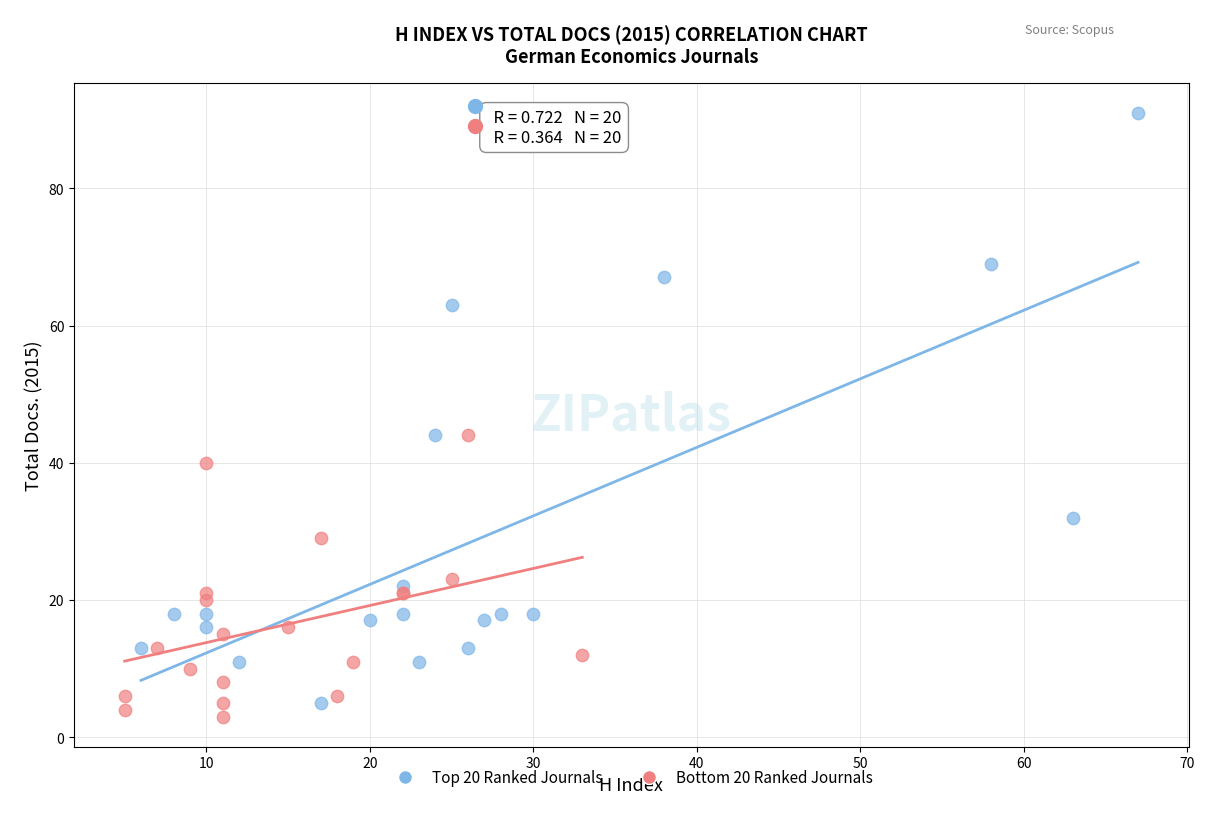

Which series reaches the maximum Y coordinate?

Top 20 Ranked Journals